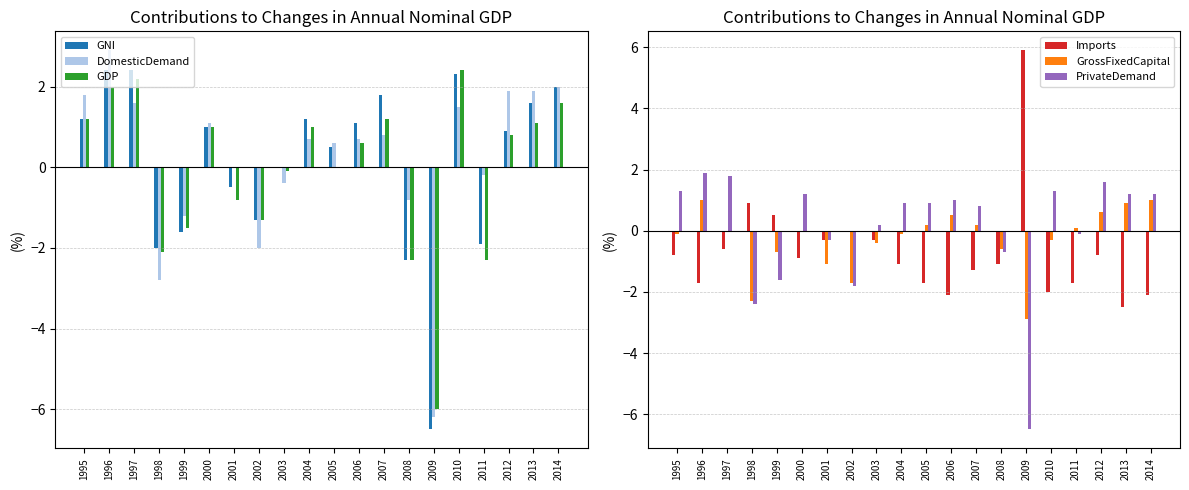

What is the value of the GNI bar at the 1st from the left?

1.2